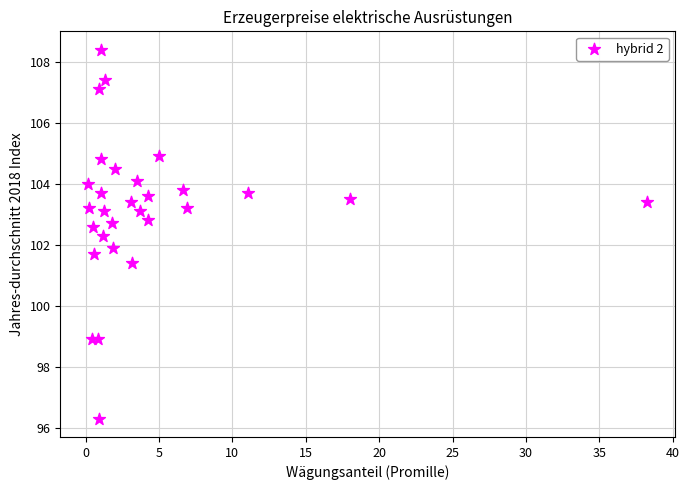

What is the range of X values (max minus min)?

38.1